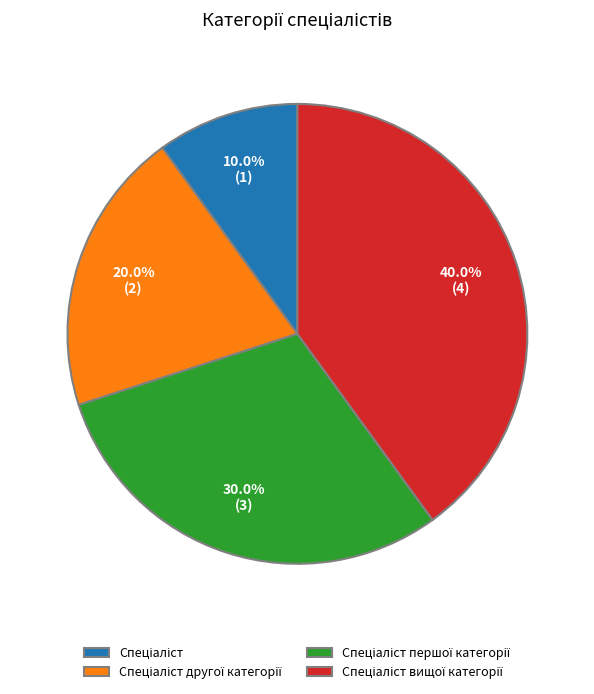

Is there any slice that represents more than half of the pie?

No